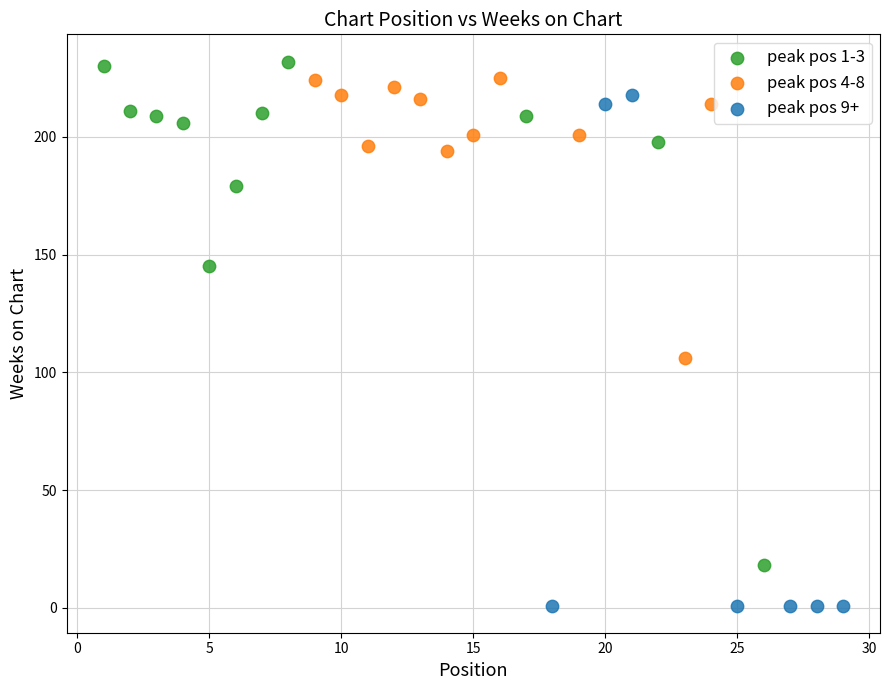

Which series has the largest Y range (max minus min)?

peak pos 9+